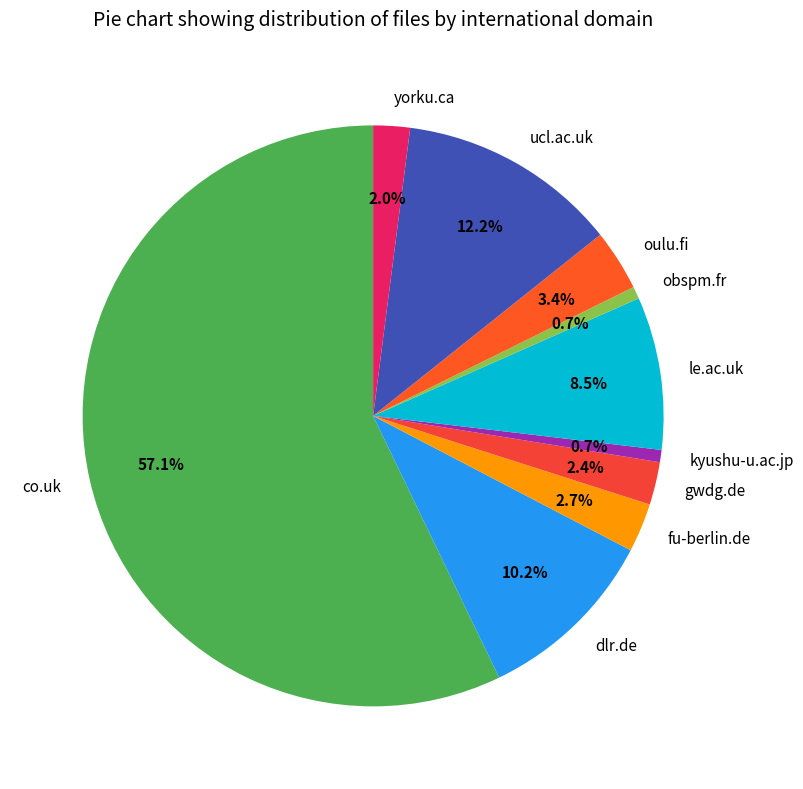

Which slice is the largest?

co.uk